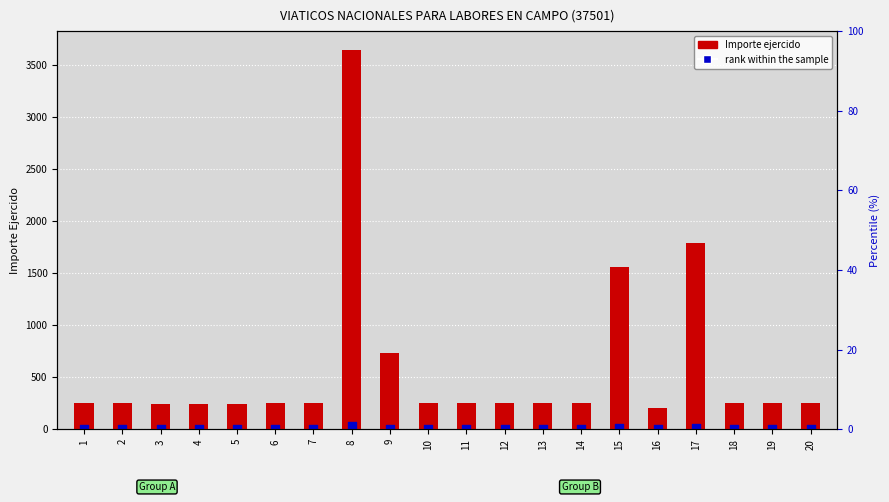

At how many categories does at least one series exceed 1619?

2